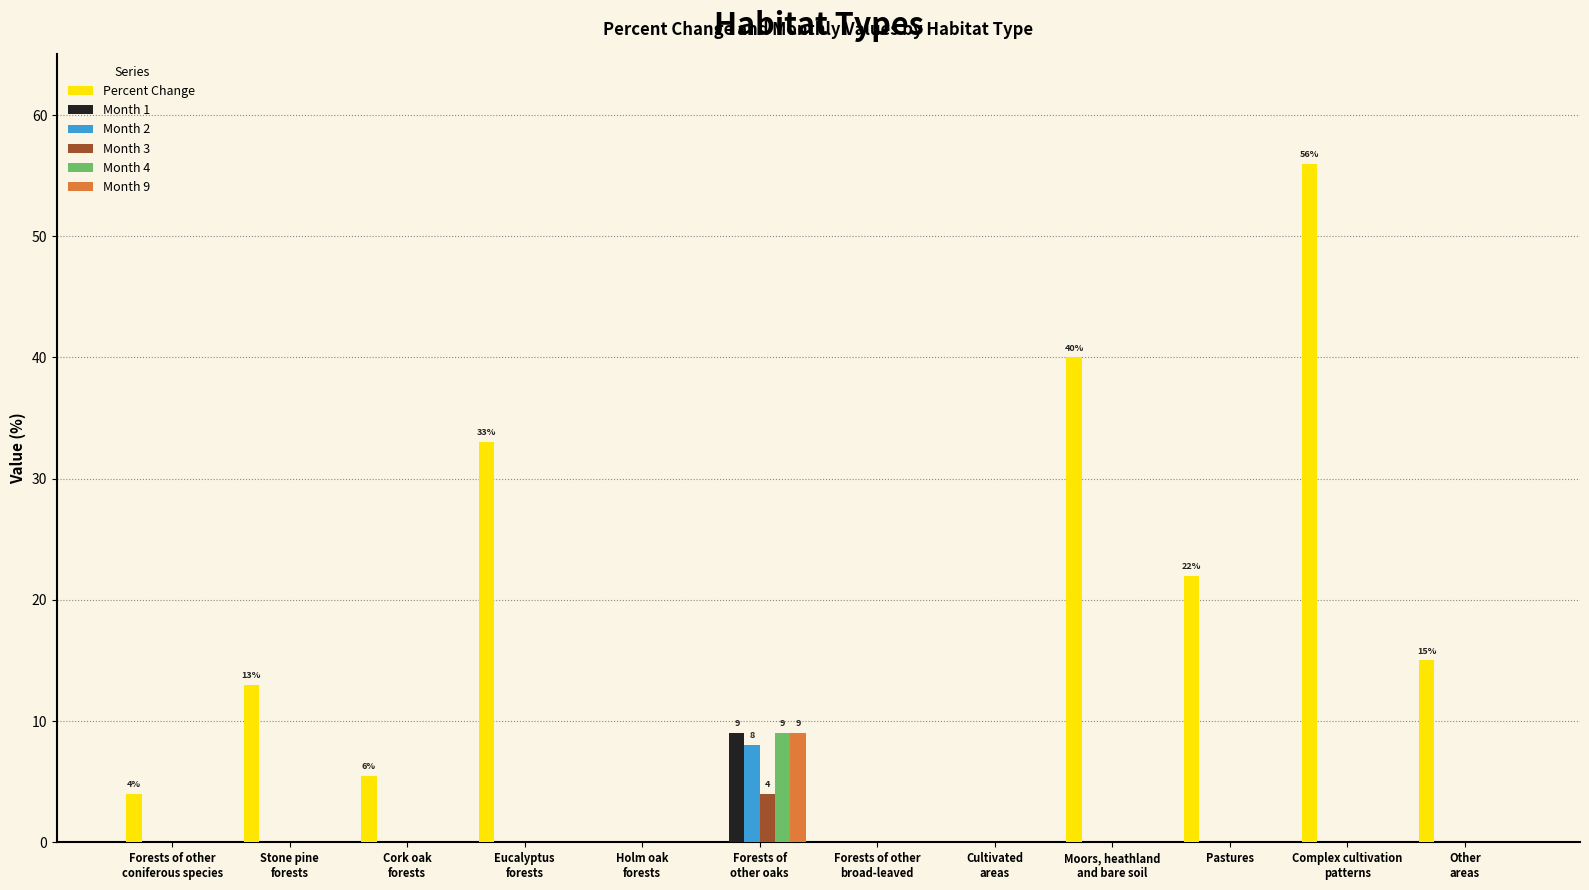

Which series has the widest spread of values?

Percent Change